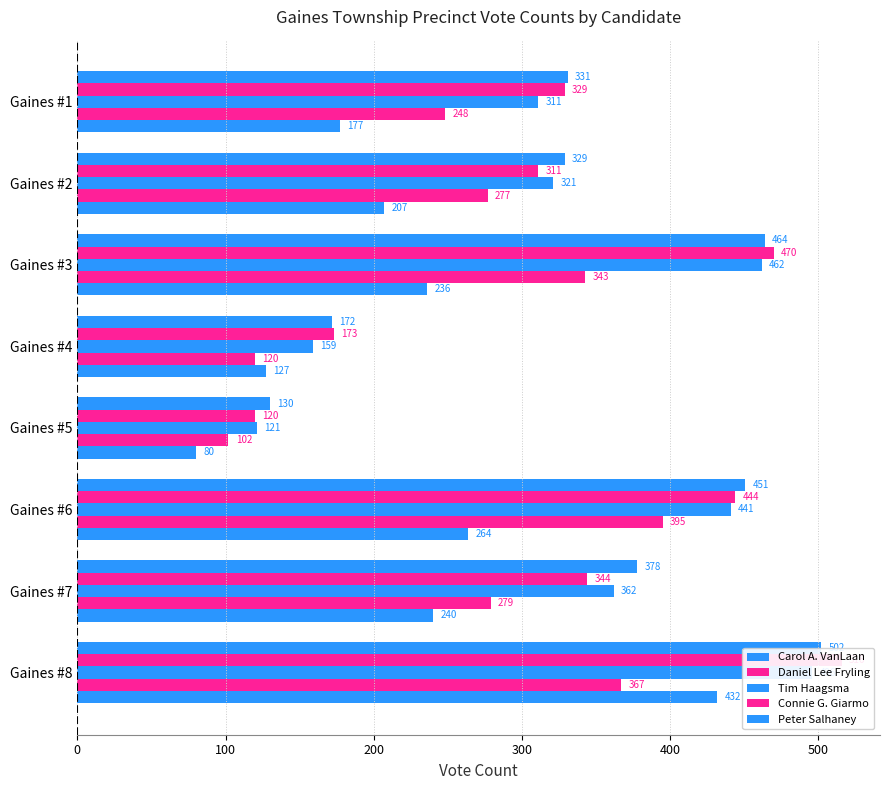

What is the difference between the highest and lowest values at Gaines #3?

234